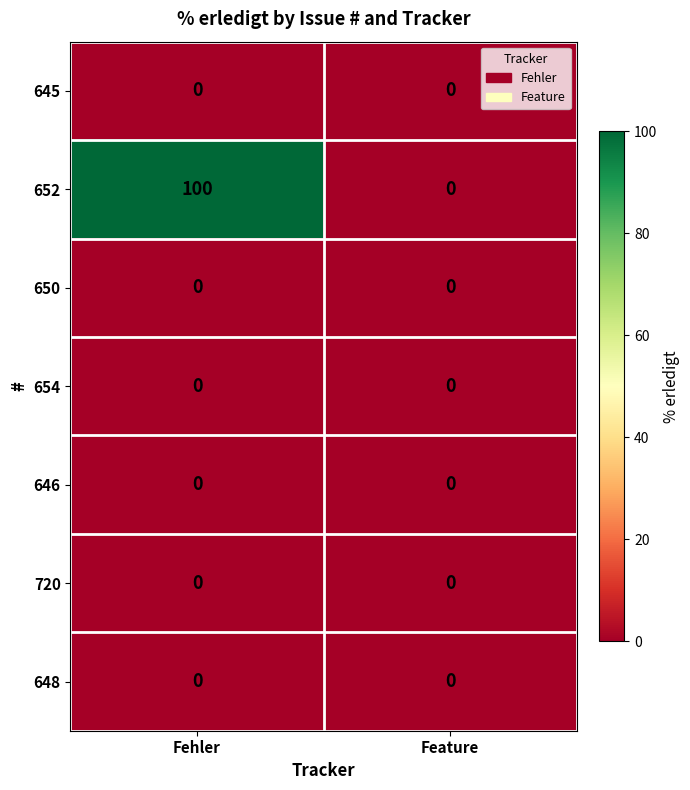

Which series has the largest range (max minus min)?

652